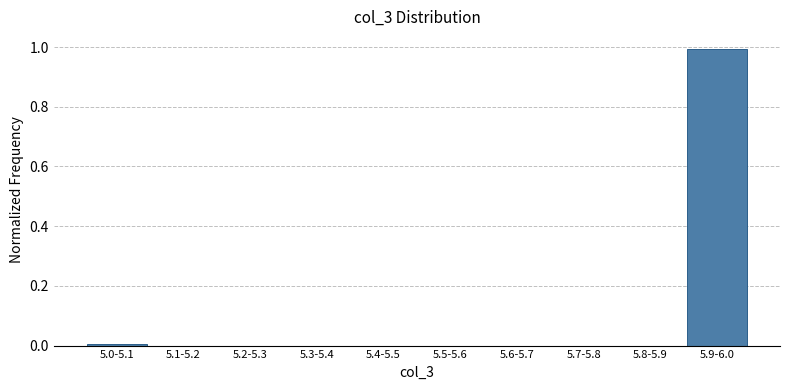

What is the sum of all values?

1.0